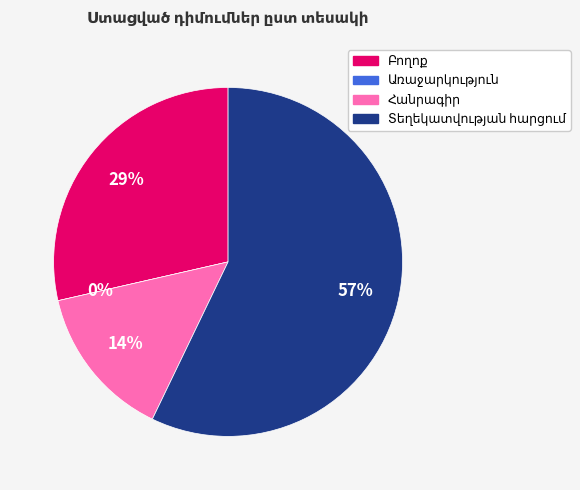

Rank the categories by value from highest to lowest.

Տեղեկատվության հարցում, Բողոք, Հանրագիր, Առաջարկություն